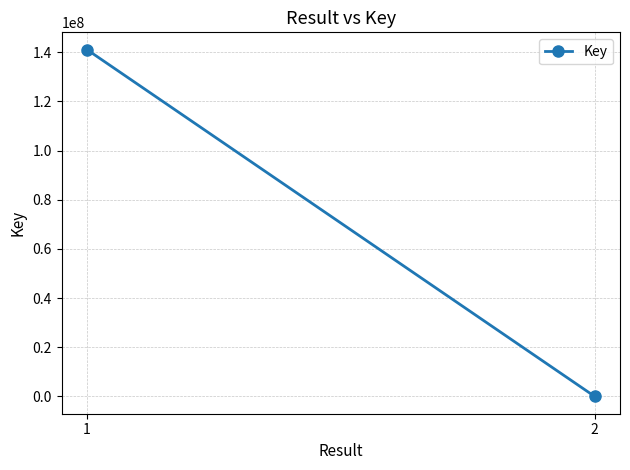

What is the value of the 2nd point from the left?

3281